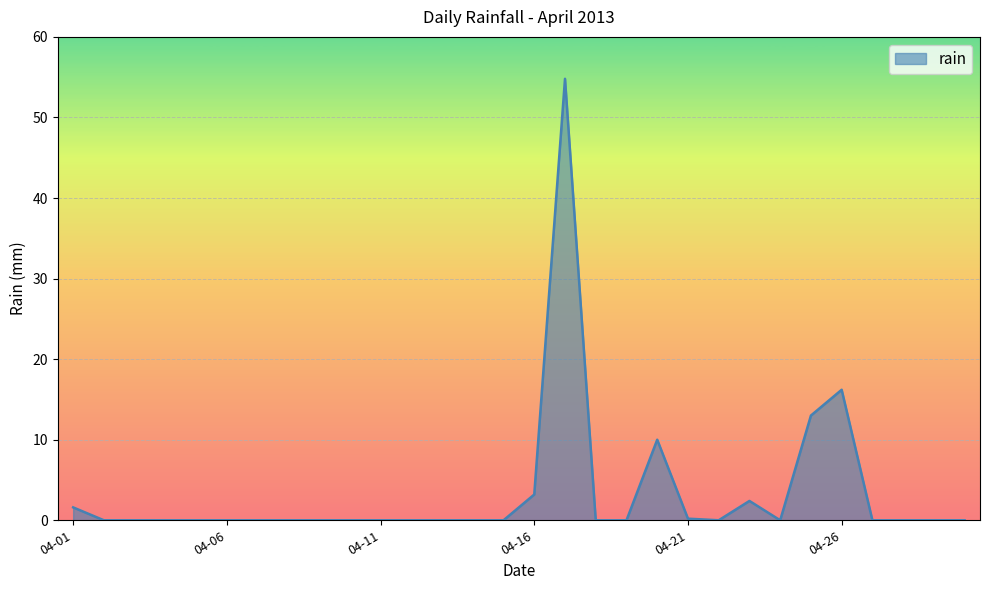

True or false: the data has more than 1 interior local peaks.

True